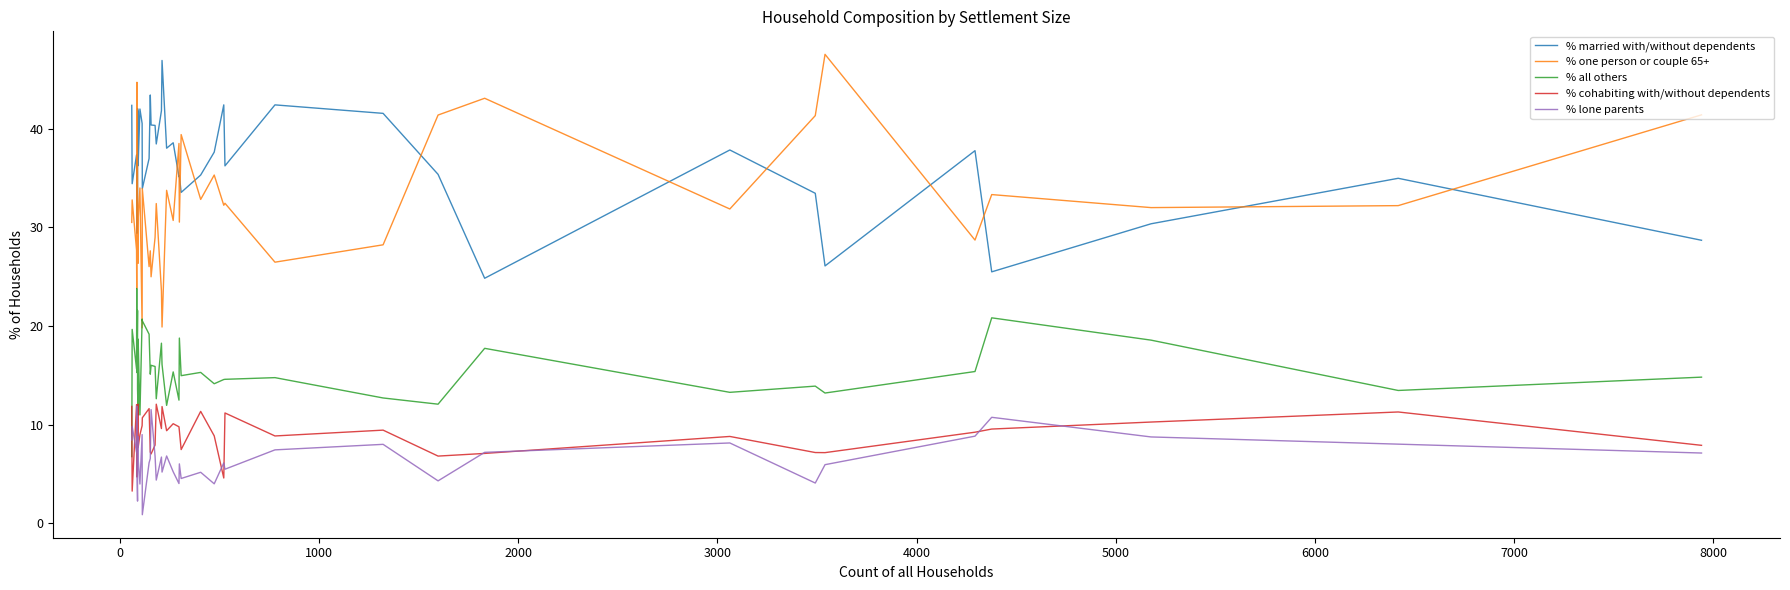

Rank the series by their maximum value, from lowest to highest.

% lone parents, % cohabiting with/without dependents, % all others, % married with/without dependents, % one person or couple 65+